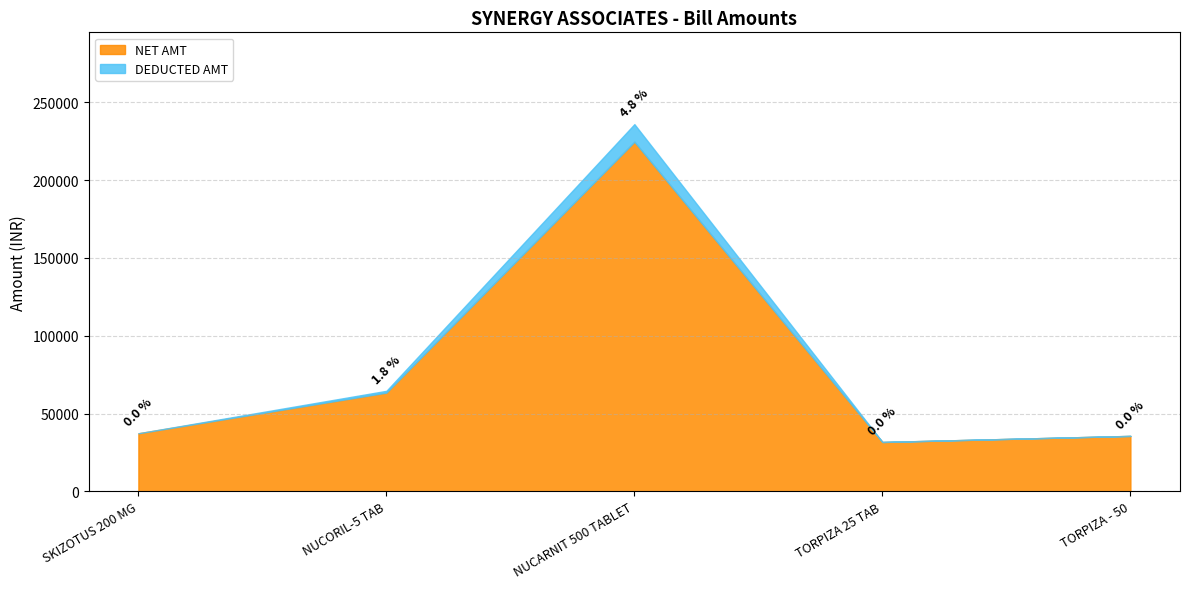

Which category has the highest value in the NET AMT series?

NUCARNIT 500 TABLET